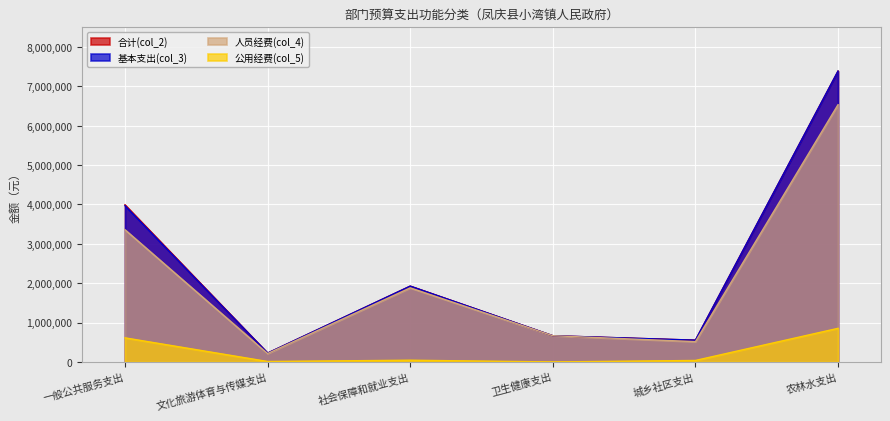

Which series changed the most between 一般公共服务支出 and 农林水支出?

基本支出(col_3)